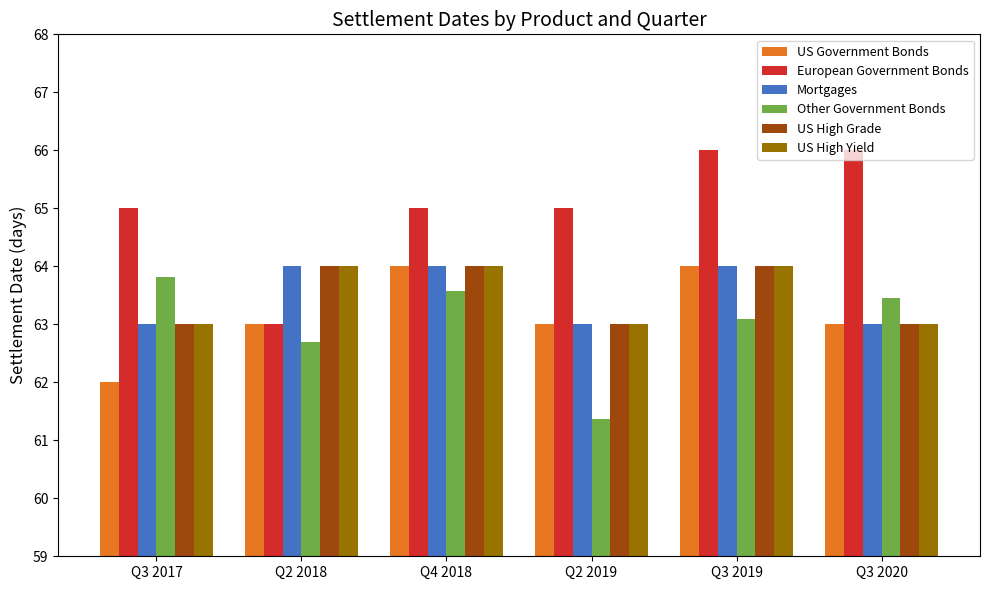

How many bars are there in each group?

6